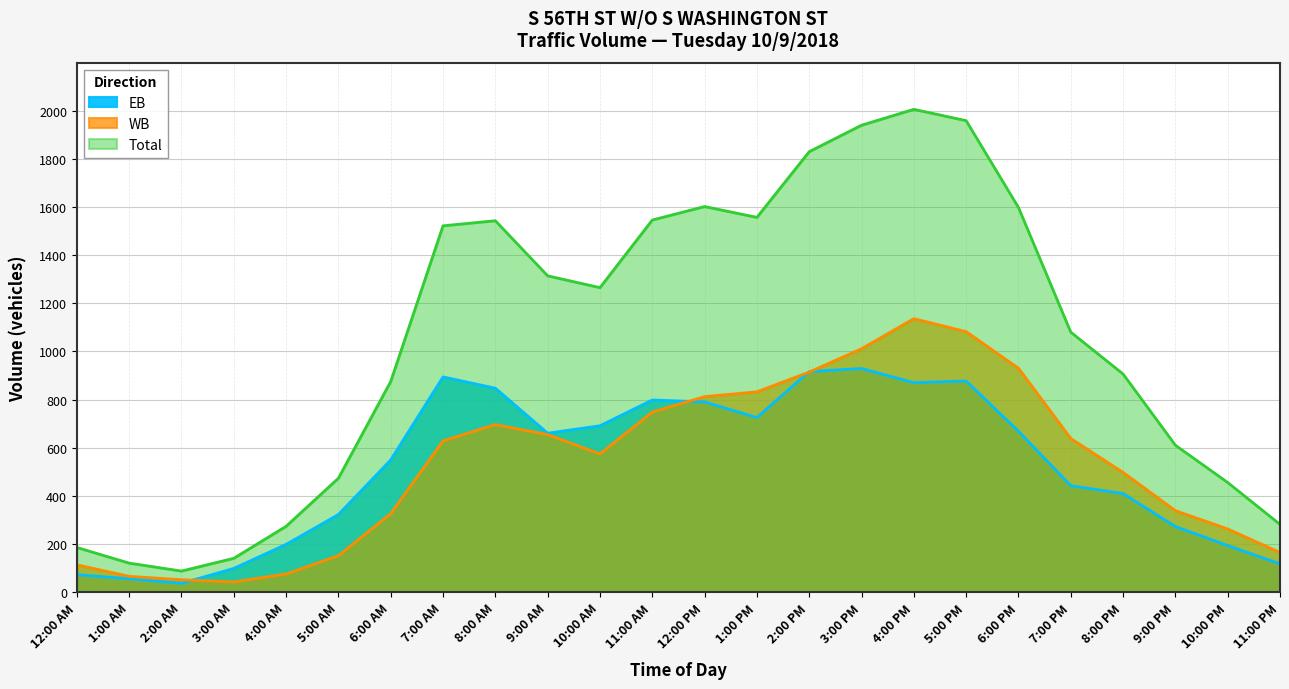

Reading right to left, what are all the values shown in this chart?

EB: 11:00 PM=117	10:00 PM=193	9:00 PM=272	8:00 PM=409	7:00 PM=442	6:00 PM=668	5:00 PM=877	4:00 PM=870	3:00 PM=929	2:00 PM=916	1:00 PM=725	12:00 PM=790	11:00 AM=798	10:00 AM=691	9:00 AM=660	8:00 AM=847	7:00 AM=894	6:00 AM=549	5:00 AM=322	4:00 AM=198	3:00 AM=98	2:00 AM=36	1:00 AM=55	12:00 AM=72
WB: 11:00 PM=164	10:00 PM=262	9:00 PM=338	8:00 PM=497	7:00 PM=638	6:00 PM=930	5:00 PM=1082	4:00 PM=1136	3:00 PM=1011	2:00 PM=914	1:00 PM=832	12:00 PM=812	11:00 AM=748	10:00 AM=574	9:00 AM=654	8:00 AM=696	7:00 AM=628	6:00 AM=326	5:00 AM=151	4:00 AM=75	3:00 AM=42	2:00 AM=51	1:00 AM=65	12:00 AM=113
Total: 11:00 PM=281	10:00 PM=455	9:00 PM=610	8:00 PM=906	7:00 PM=1080	6:00 PM=1598	5:00 PM=1959	4:00 PM=2006	3:00 PM=1940	2:00 PM=1830	1:00 PM=1557	12:00 PM=1602	11:00 AM=1546	10:00 AM=1265	9:00 AM=1314	8:00 AM=1543	7:00 AM=1522	6:00 AM=875	5:00 AM=473	4:00 AM=273	3:00 AM=140	2:00 AM=87	1:00 AM=120	12:00 AM=185